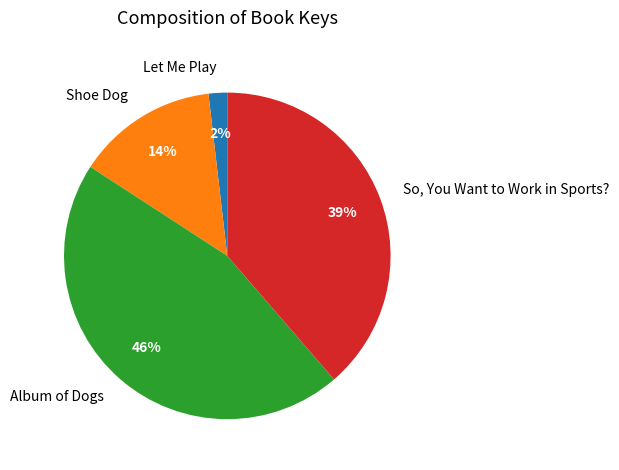

To the nearest percent, what is the difference between the largest and smallest slice percentages?

44%